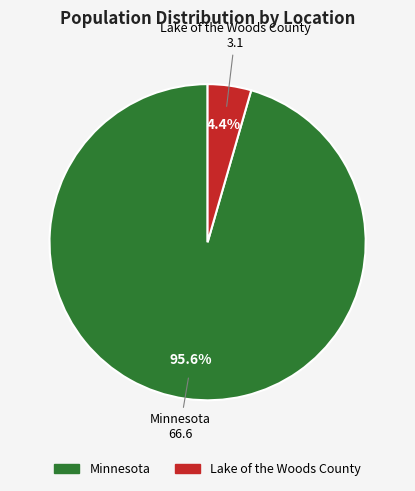

What is the majority slice?

Minnesota